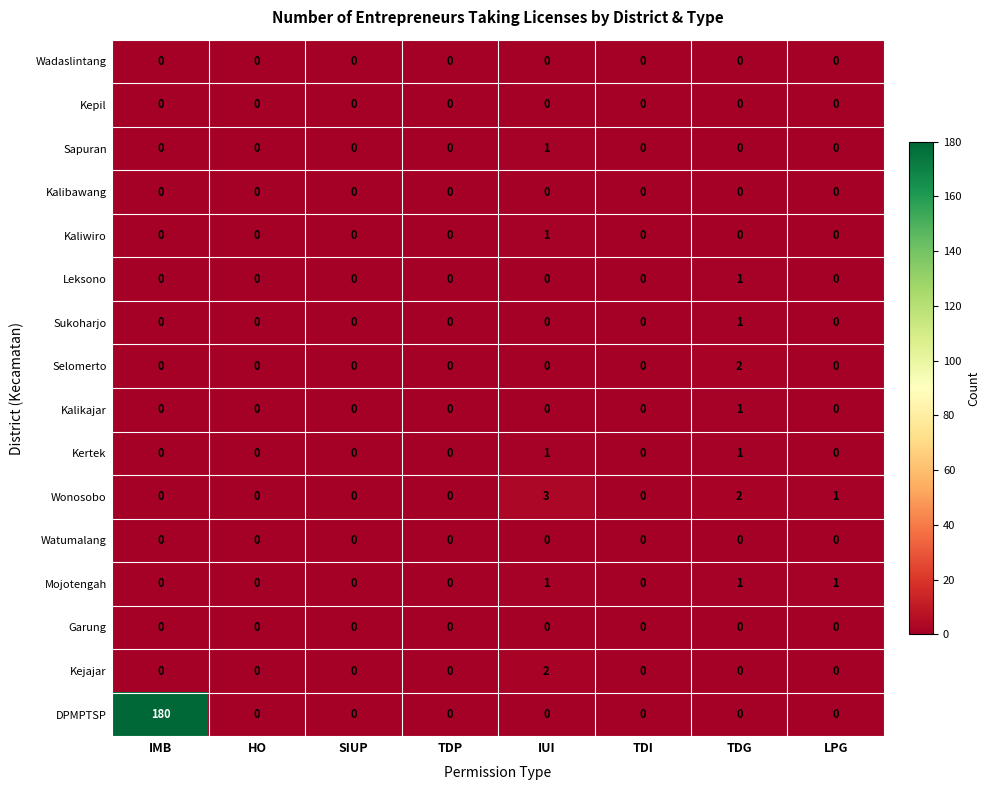

Where is Wonosobo nearest to the value 1?

LPG